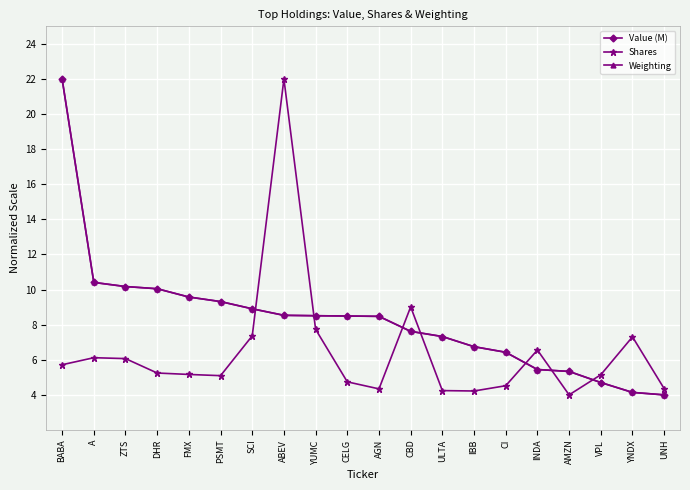

At which category is the sum across all series the highest?

BABA